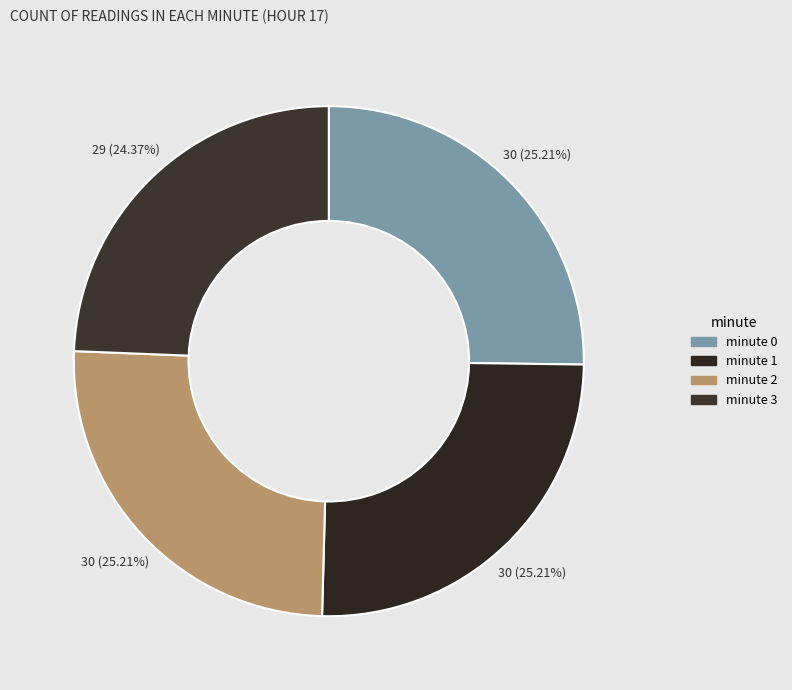

To the nearest percent, what is the average slice percentage?

25%